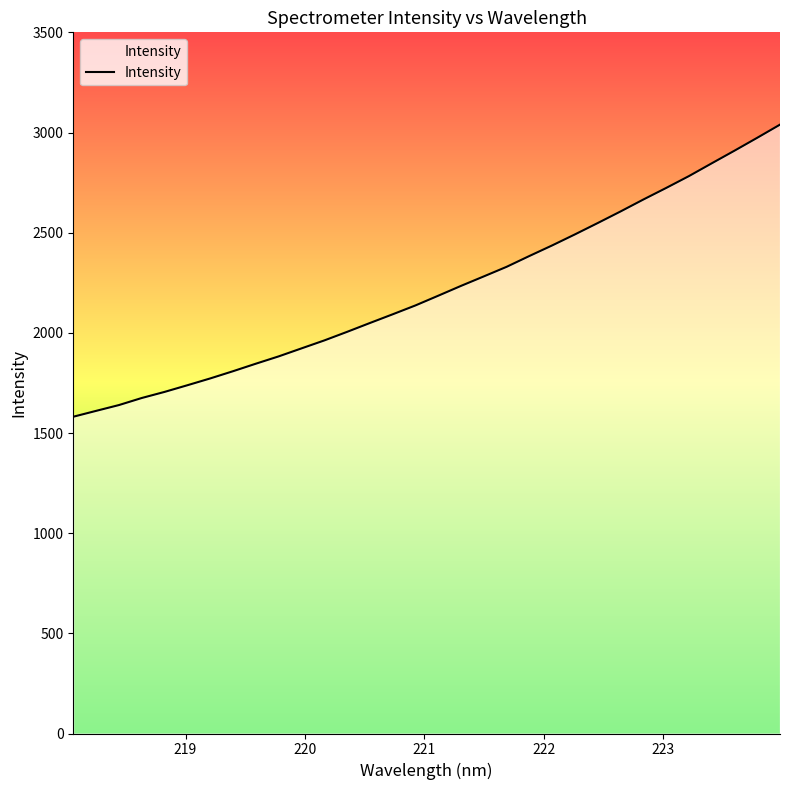

What is the difference between the maximum and minimum values?

1458.1